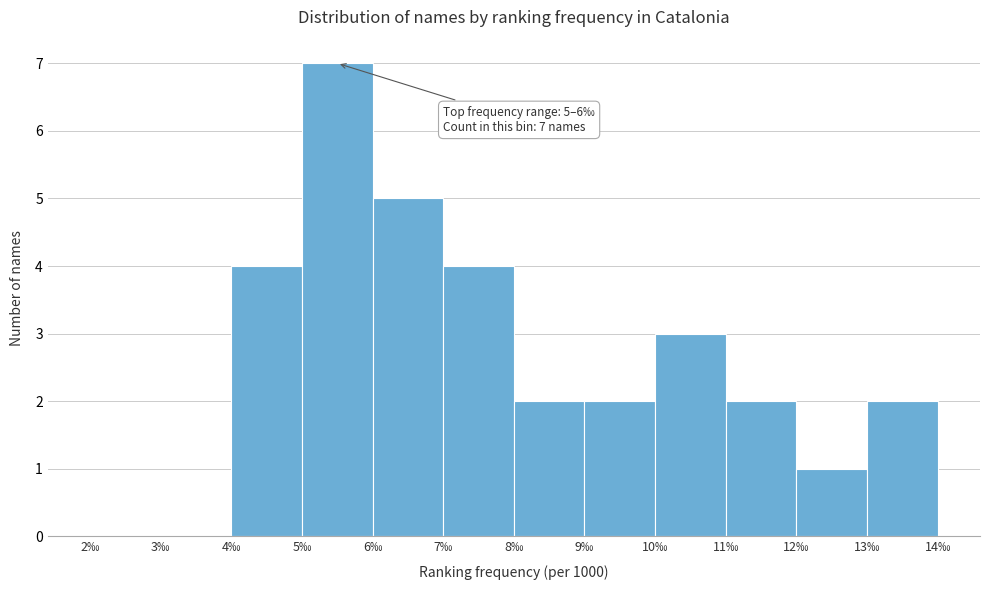

Which range on the x-axis has the tallest bar?

5 to 6